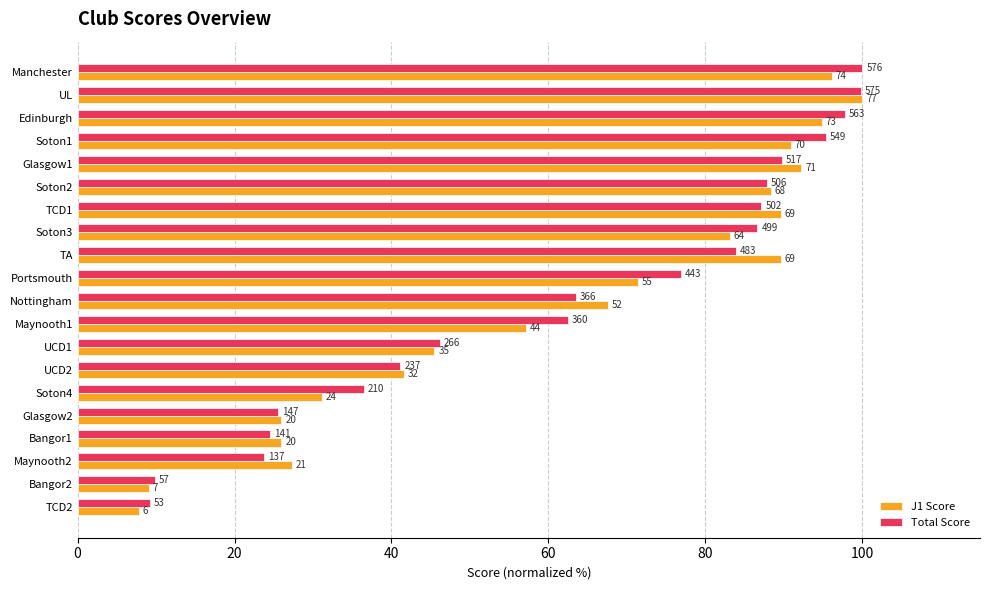

What is the average value of the Total Score series?

62.4